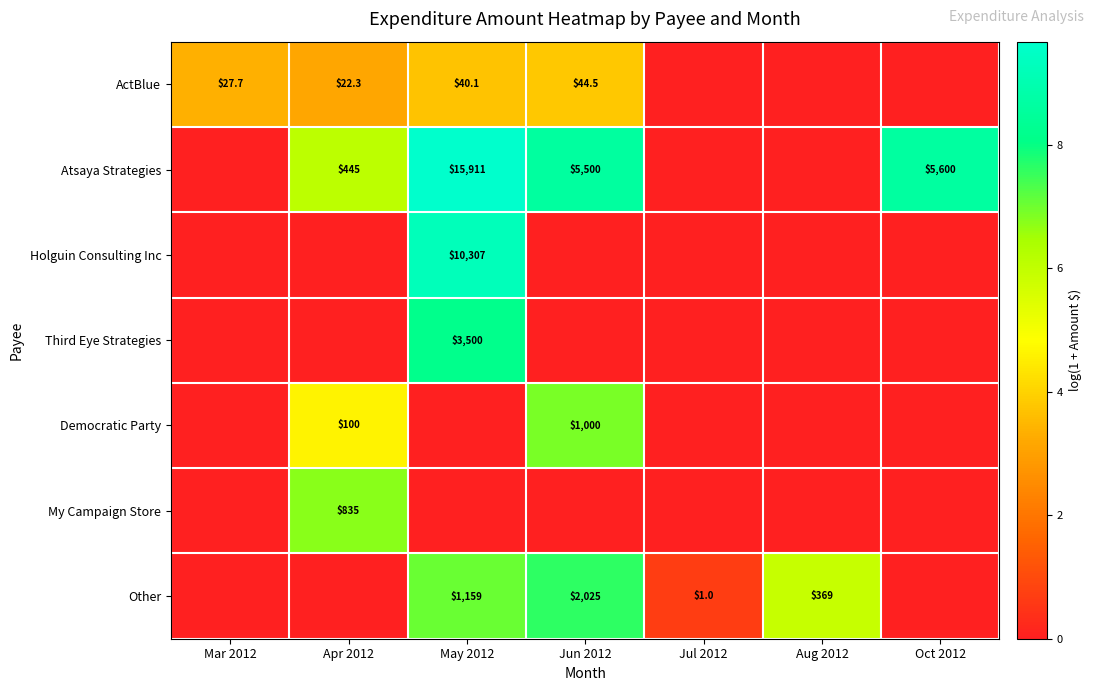

The Other series shows 605.1 at Aug 2012. True or false?

False